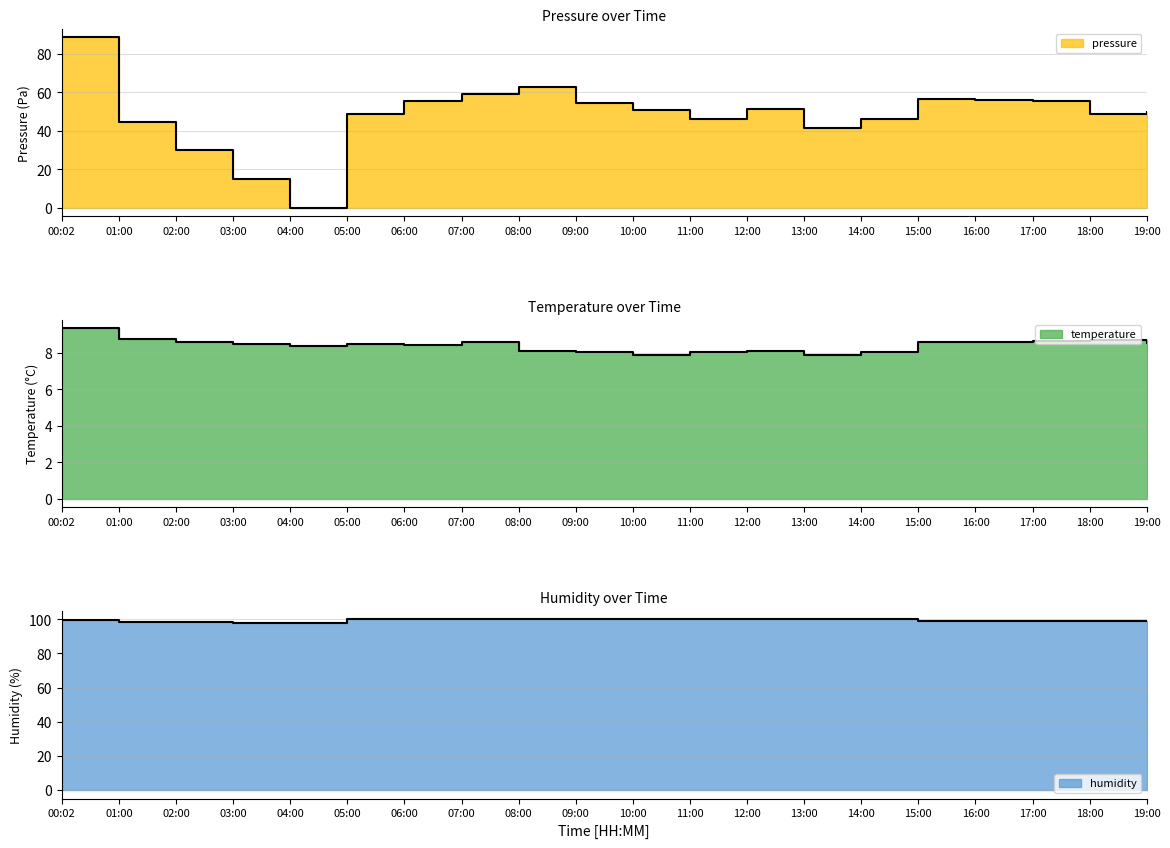

Rank the series by their maximum value, from lowest to highest.

temperature, pressure, humidity